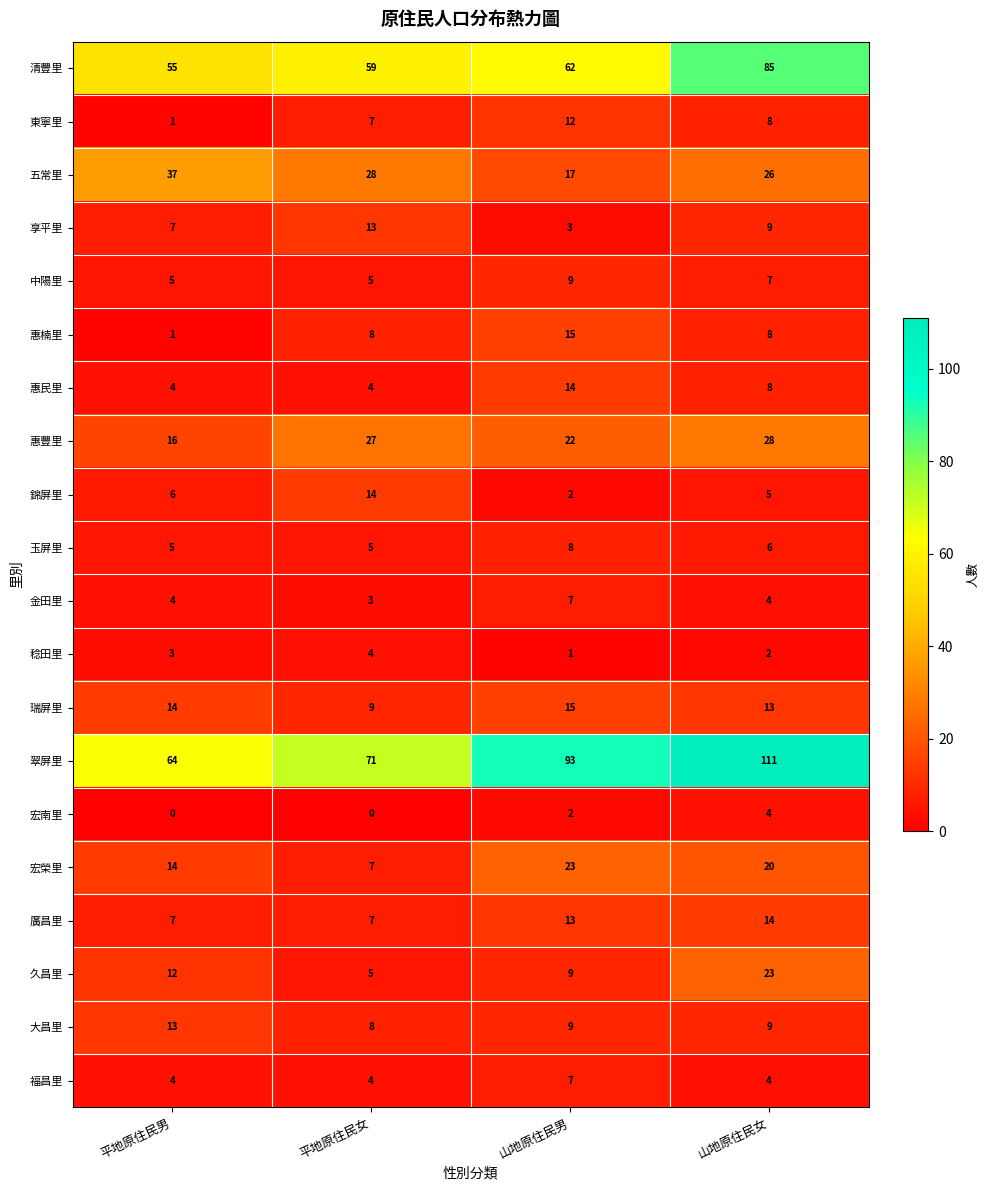

What is the difference between the maximum and second lowest values in the 廣昌里 series?

7